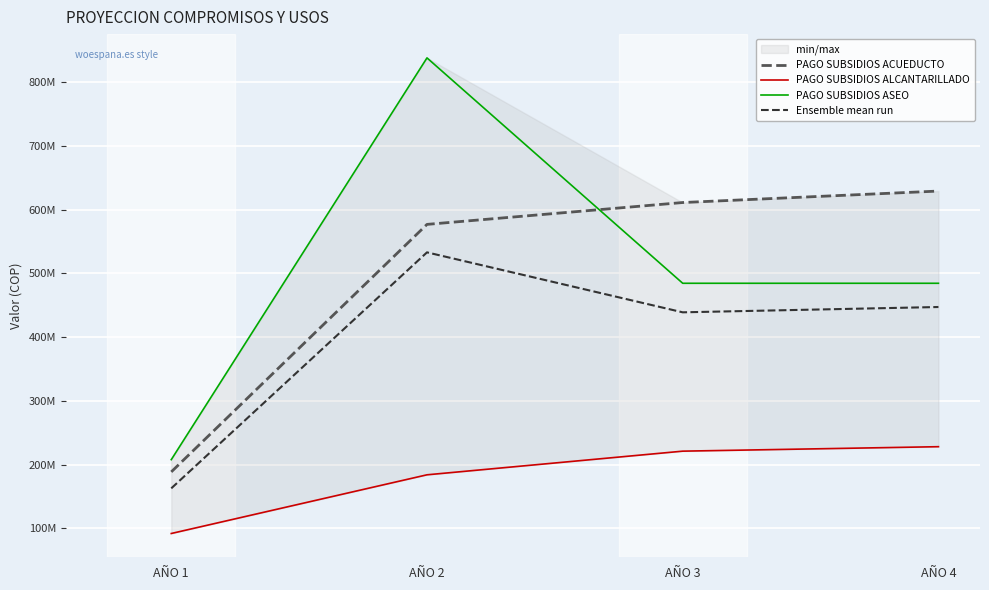

What is the total value across all series at AÑO 1?

650639036.0